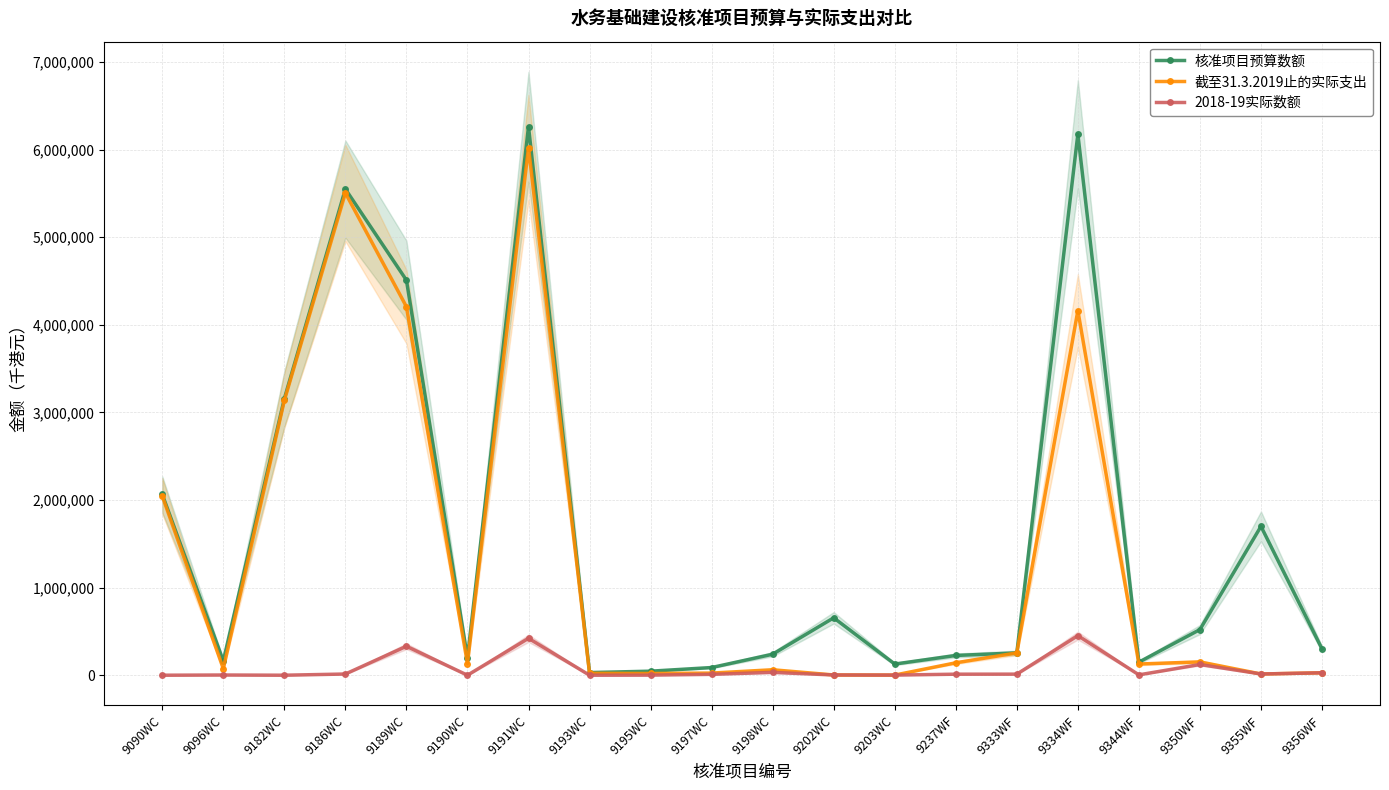

Rank the series by their average value, from lowest to highest.

2018-19实际数额, 截至31.3.2019止的实际支出, 核准项目预算数额